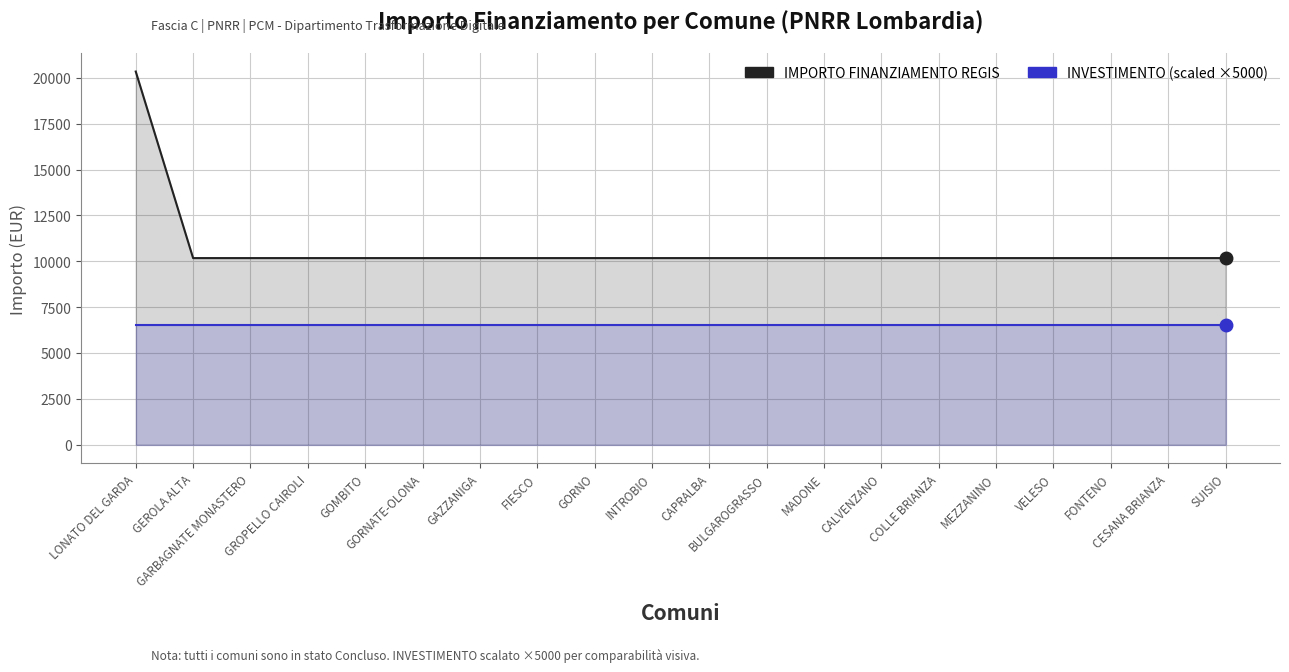

What is the label of the 14th point from the left?

CALVENZANO